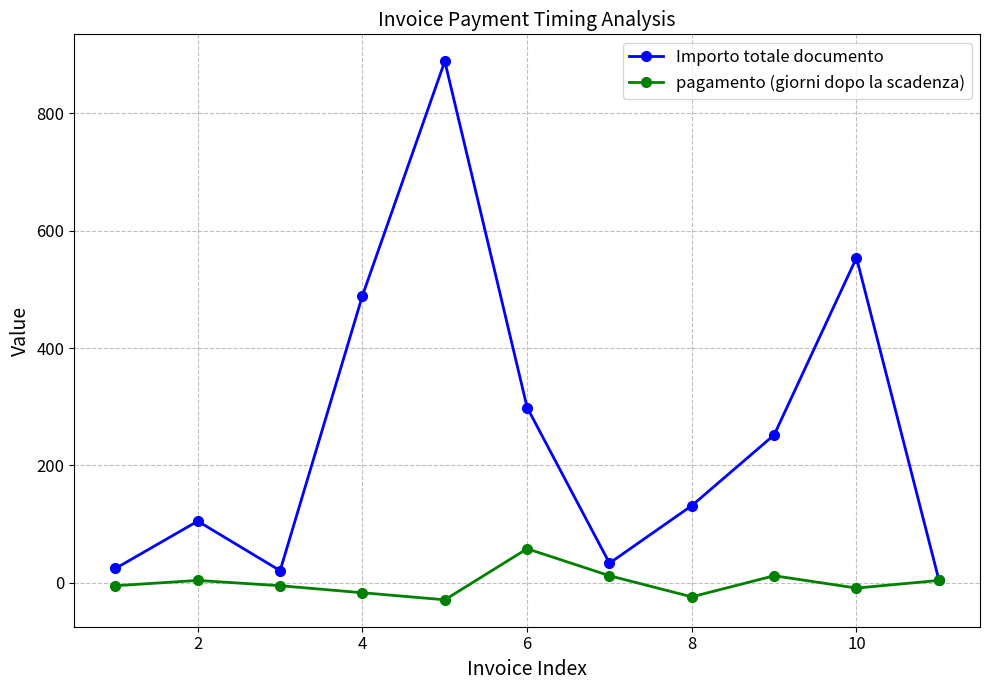

List the series in order of their peak value, lowest first.

pagamento (giorni dopo la scadenza), Importo totale documento